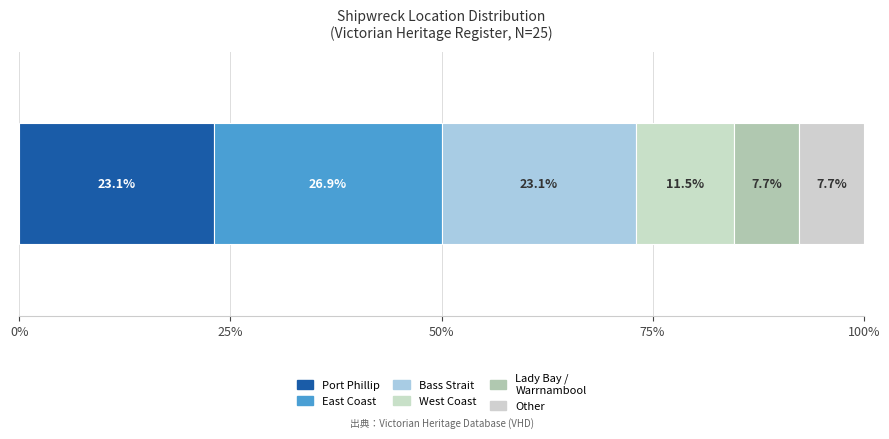

How many categories are shown in the chart?

1